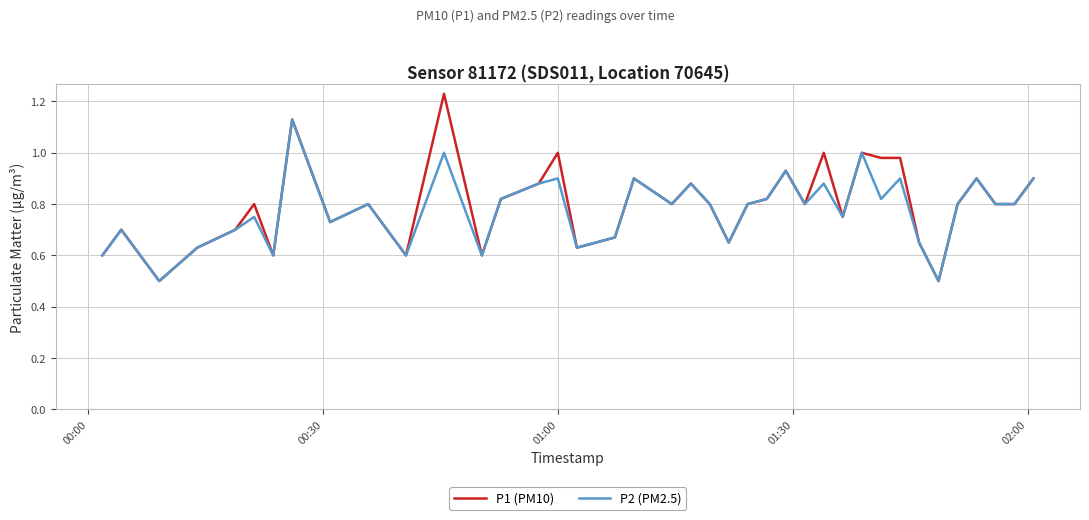

Which series has the largest range (max minus min)?

P1 (PM10)